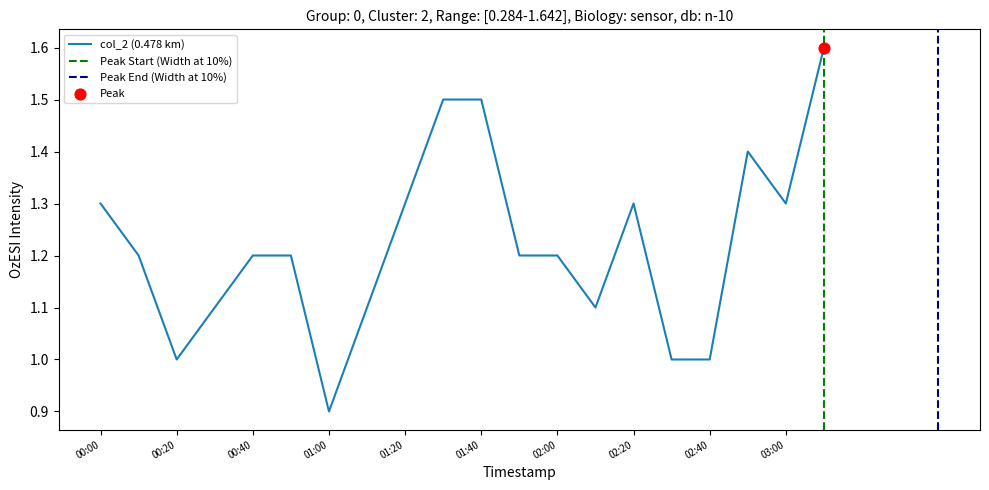

What is the minimum value for col_2 (0.478 km)?

0.9